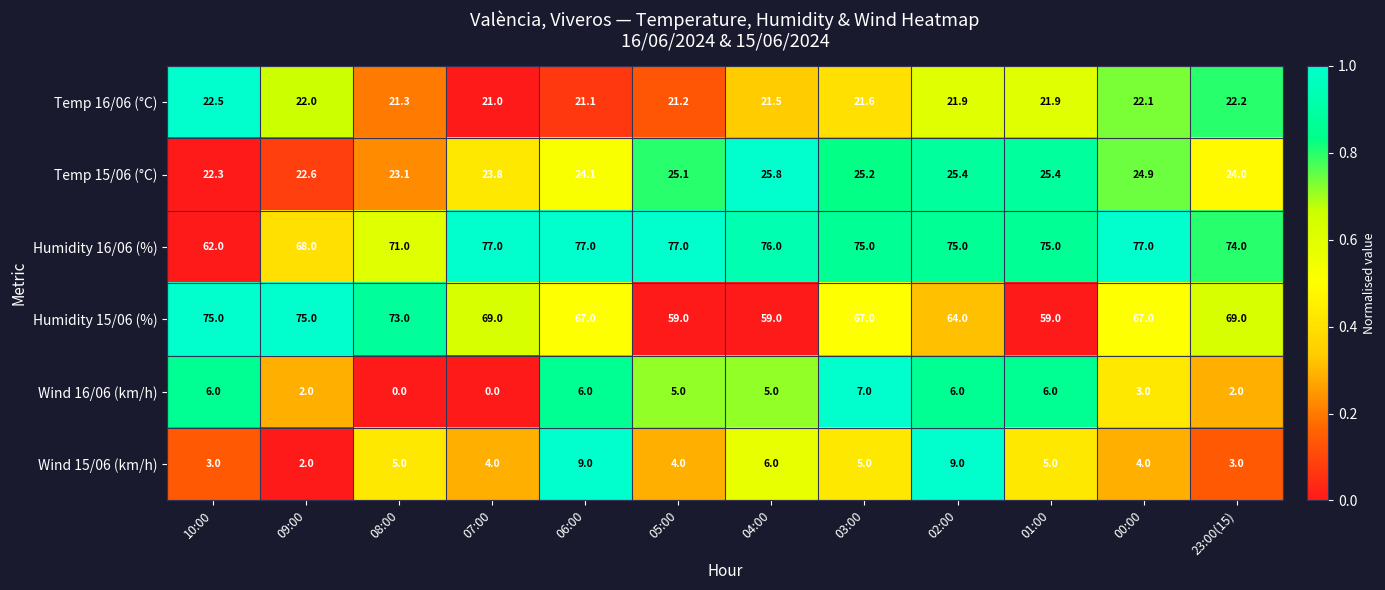

How many data points in Humidity 15/06 (%) are less than 67?

4